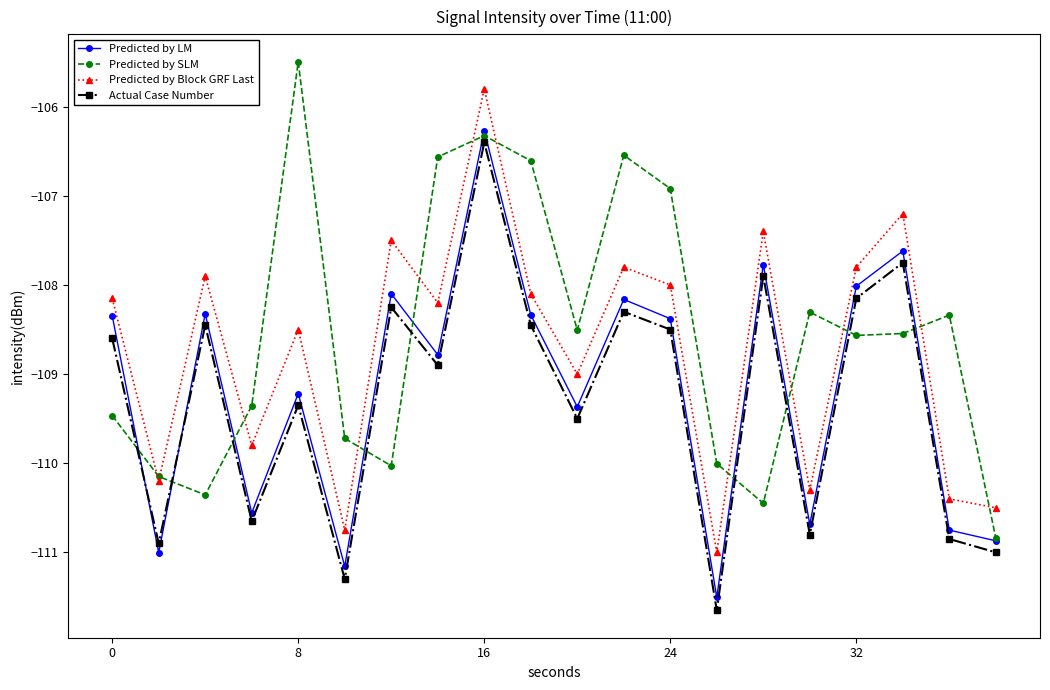

True or false: Predicted by LM and Predicted by Block GRF Last cross at least once.

False